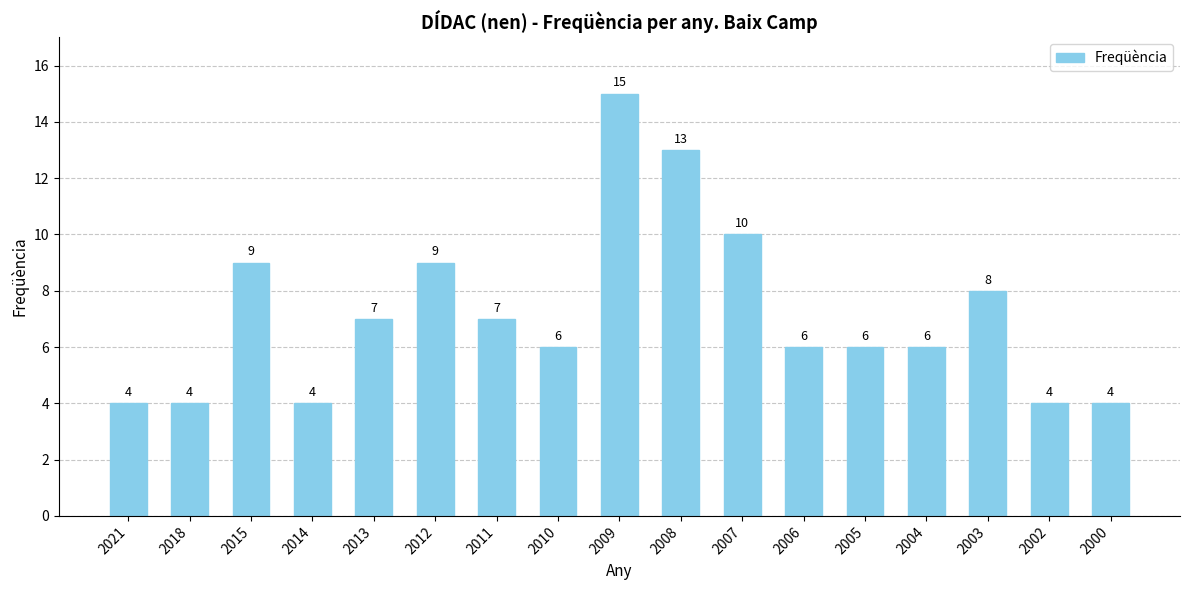

Reading left to right, list all the values displayed in this chart.

2021=4	2018=4	2015=9	2014=4	2013=7	2012=9	2011=7	2010=6	2009=15	2008=13	2007=10	2006=6	2005=6	2004=6	2003=8	2002=4	2000=4